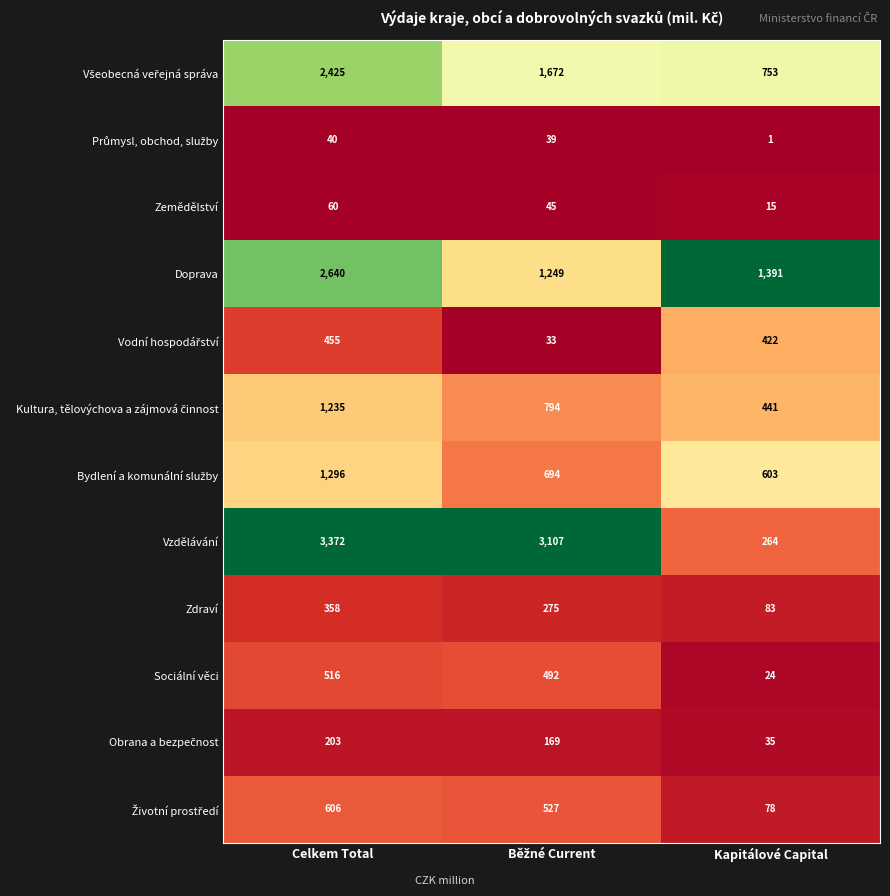

Count the number of data series in this chart.

12